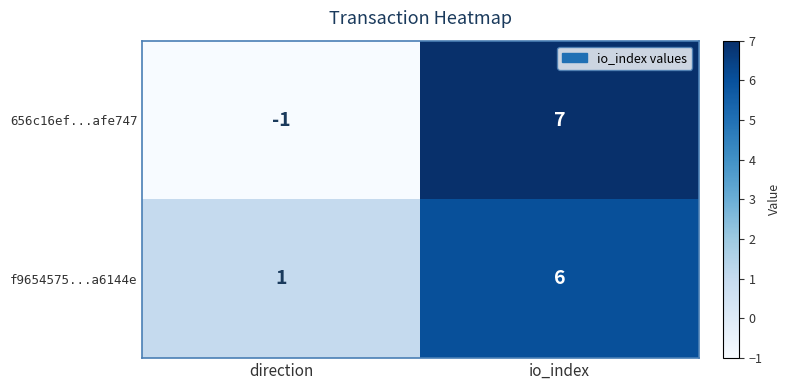

List the series in order of their peak value, highest first.

656c16ef...afe747, f9654575...a6144e